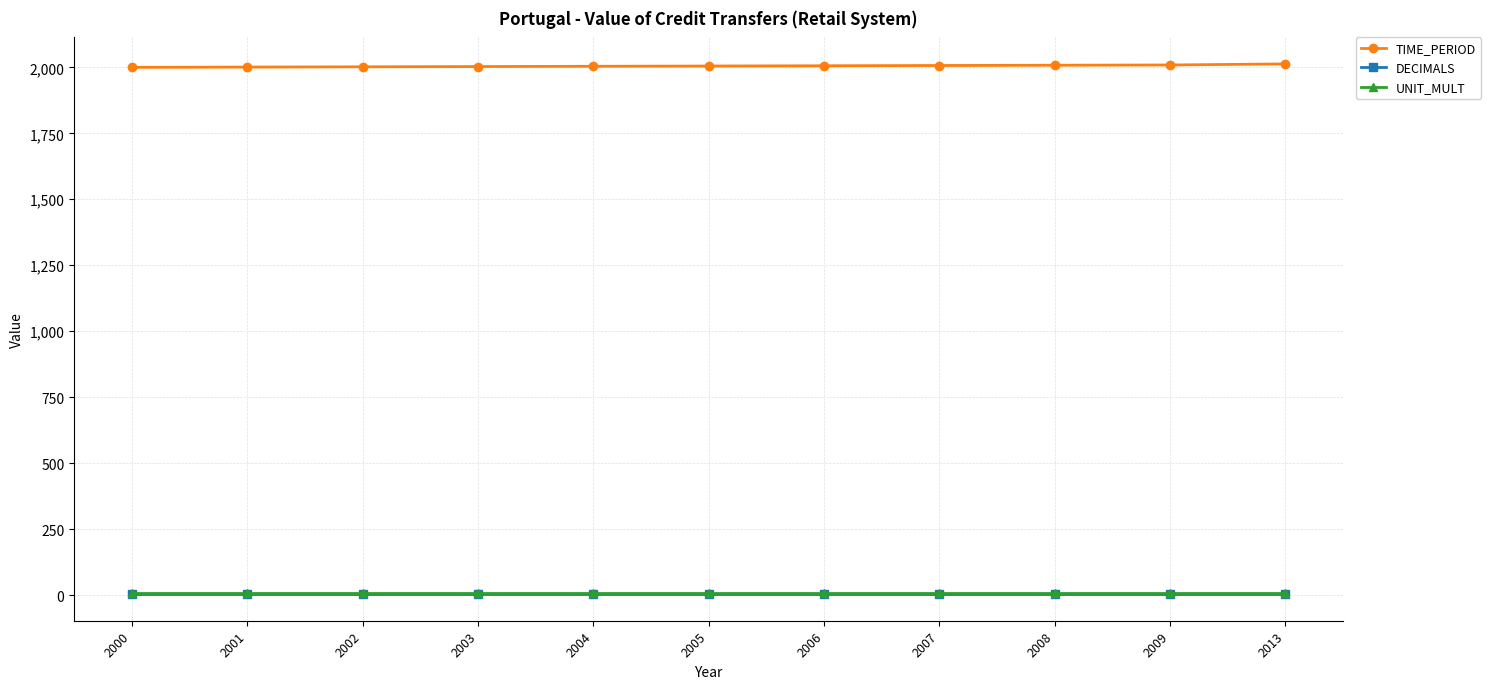

True or false: DECIMALS and TIME_PERIOD intersect in this chart.

False